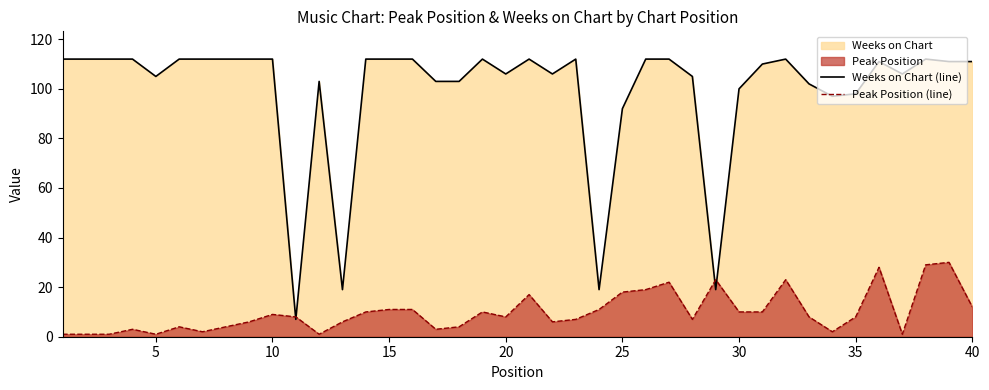

How many lines are shown in the chart?

2